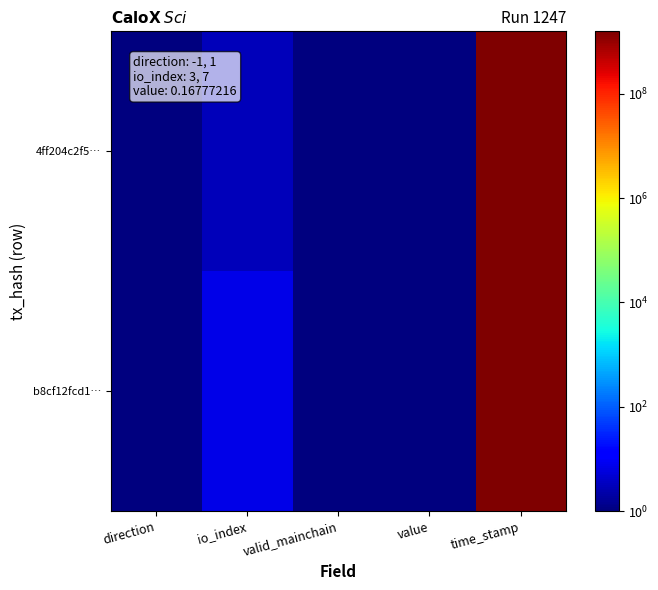

Reading left to right, transcribe all the data shown in this chart.

4ff204c2f5…: direction=1.0	io_index=3.0	valid_mainchain=1.0	value=0.2	time_stamp=1570804595.0
b8cf12fcd1…: direction=1.0	io_index=7.0	valid_mainchain=1.0	value=0.2	time_stamp=1570728991.0